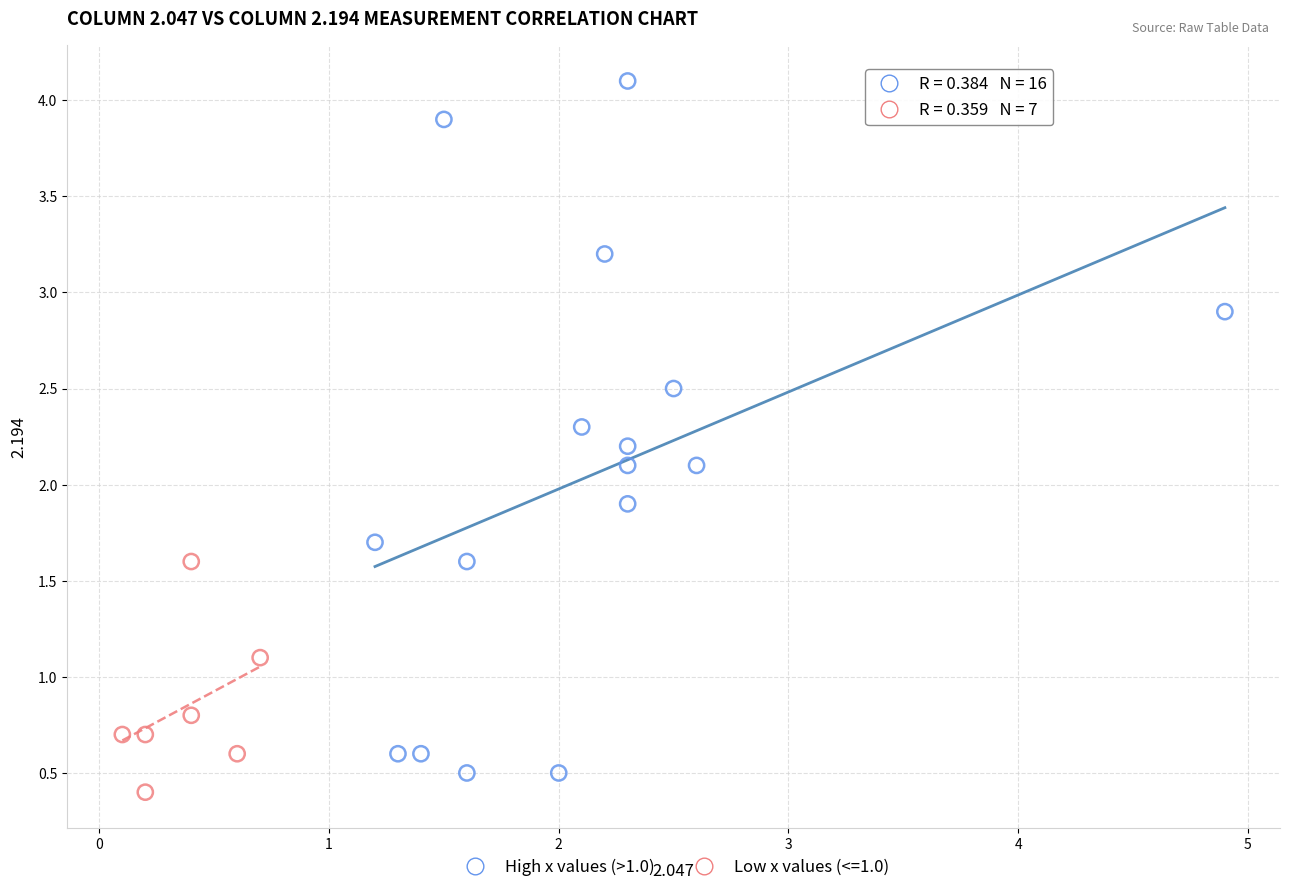

Which series reaches the maximum Y coordinate?

High x values (>1.0)